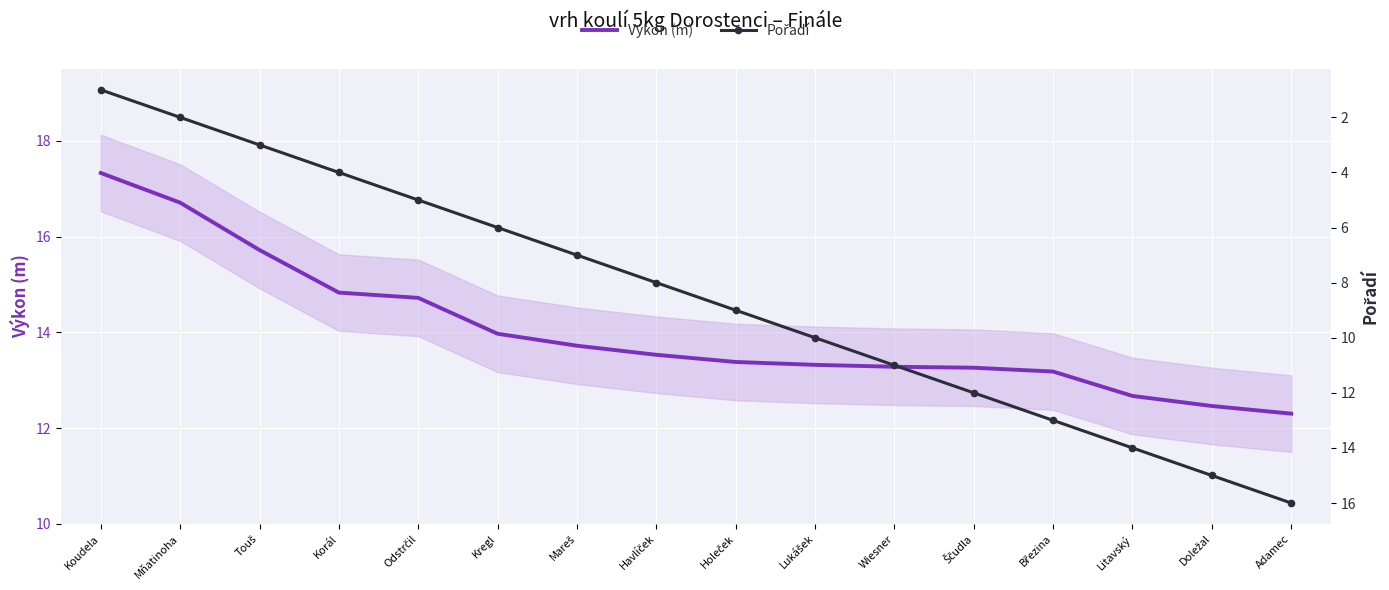

True or false: Výkon (m) has more than 1 interior local peaks.

False